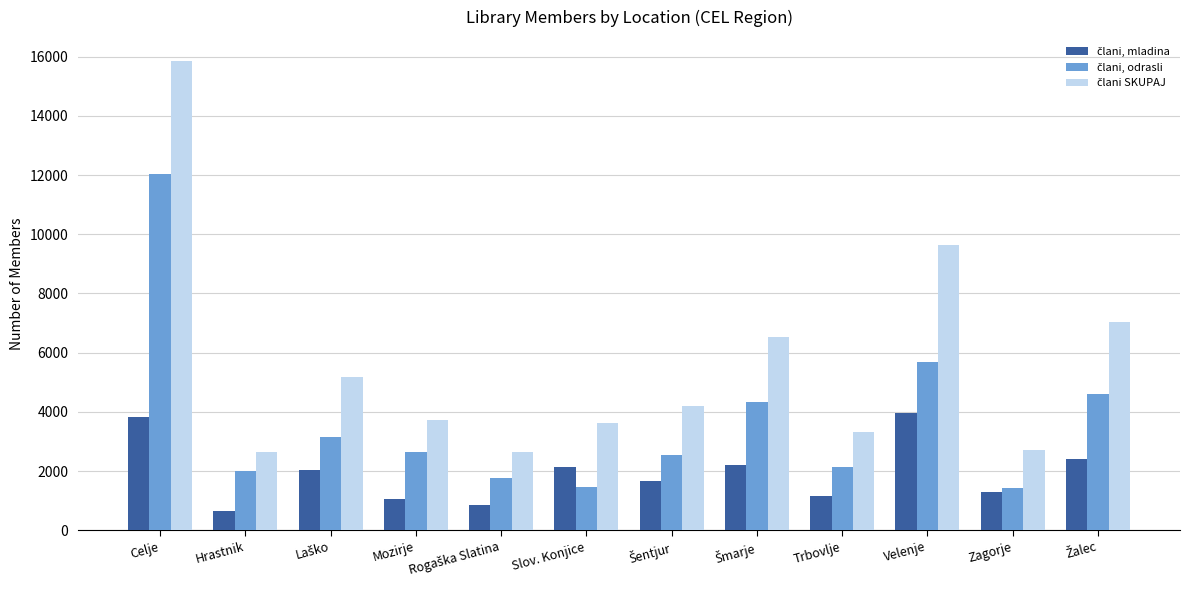

What is the difference between the highest and lowest values at Hrastnik?

1993